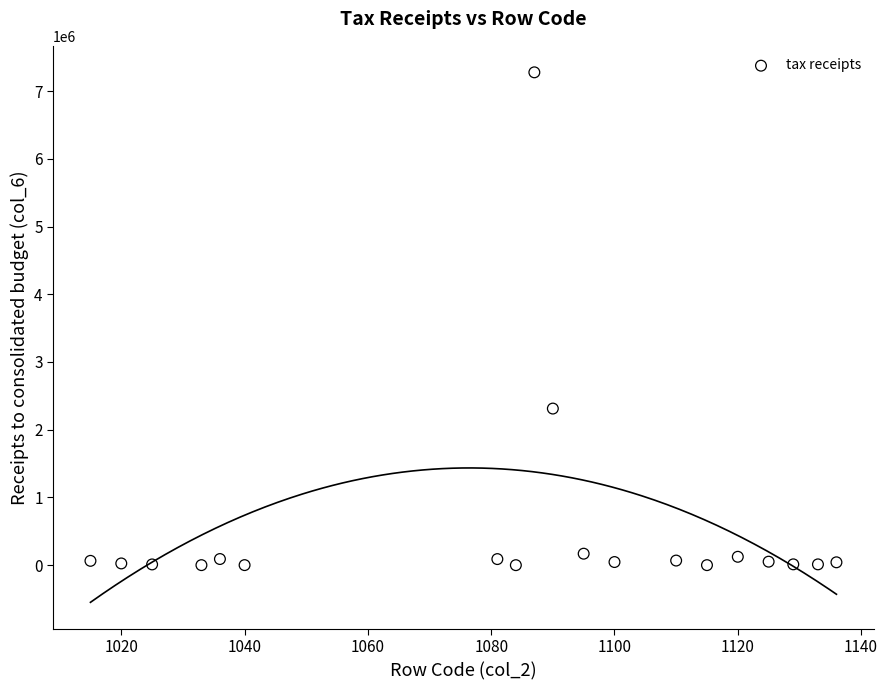

What is the range of Y values (max minus min)?

7276701